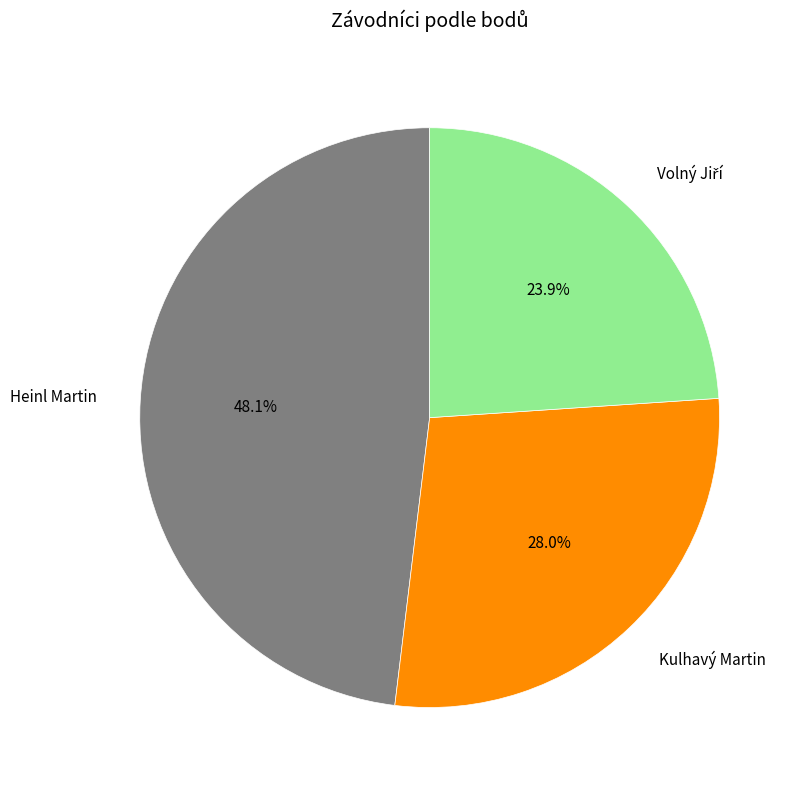

Is there a majority slice in this chart?

No